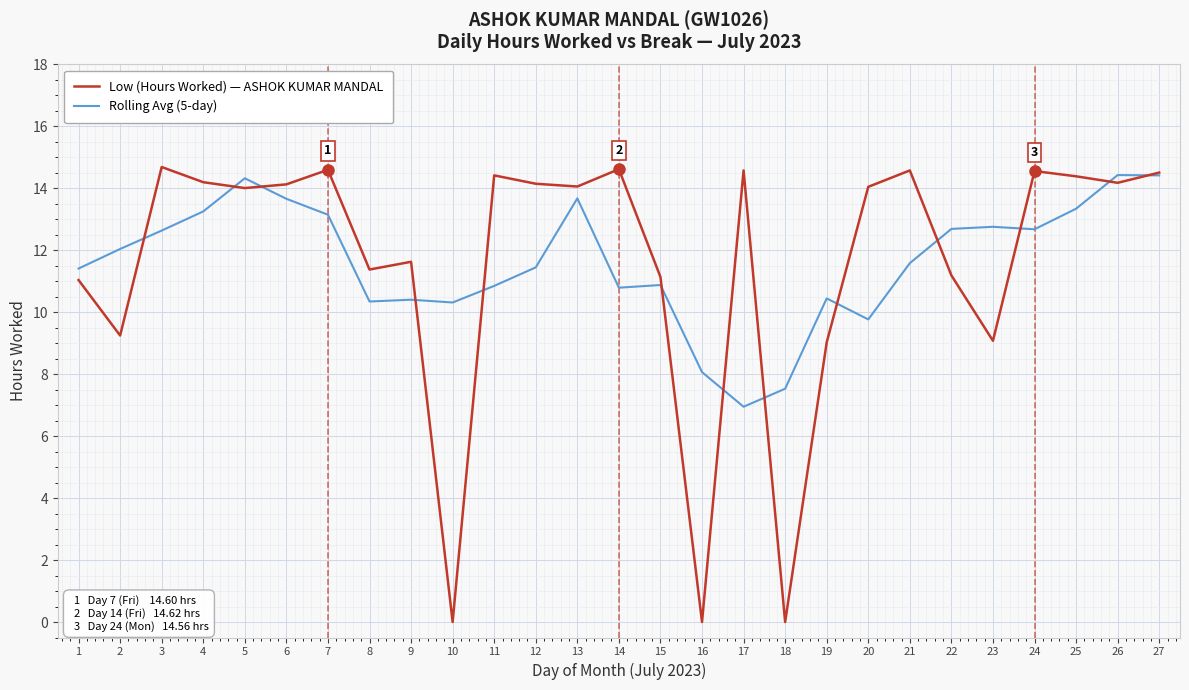

What are all the series names shown in the legend?

Low (Hours Worked) — ASHOK KUMAR MANDAL, Rolling Avg (5-day)